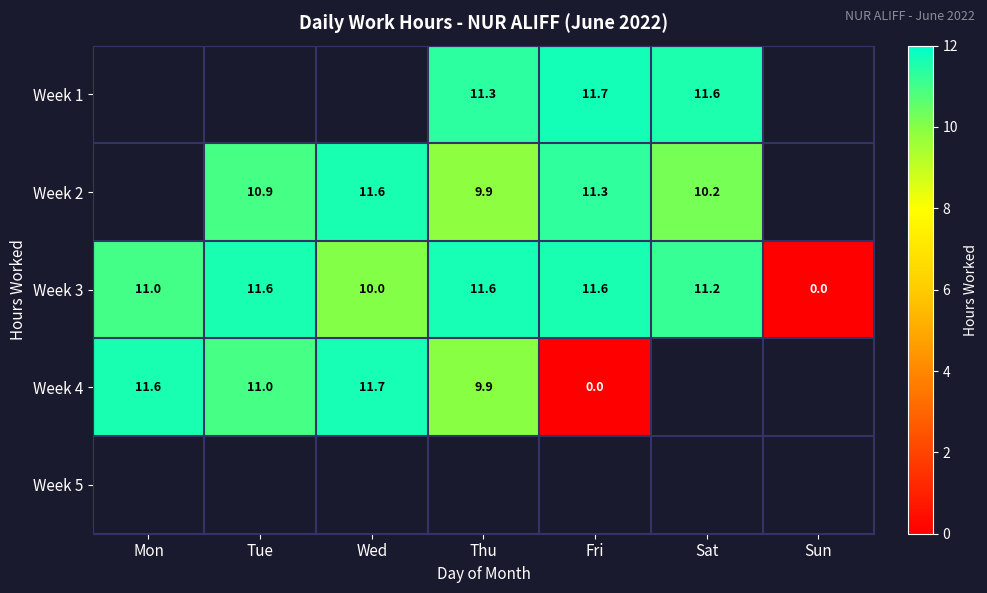

At which label does Week 3 reach its minimum?

Sun